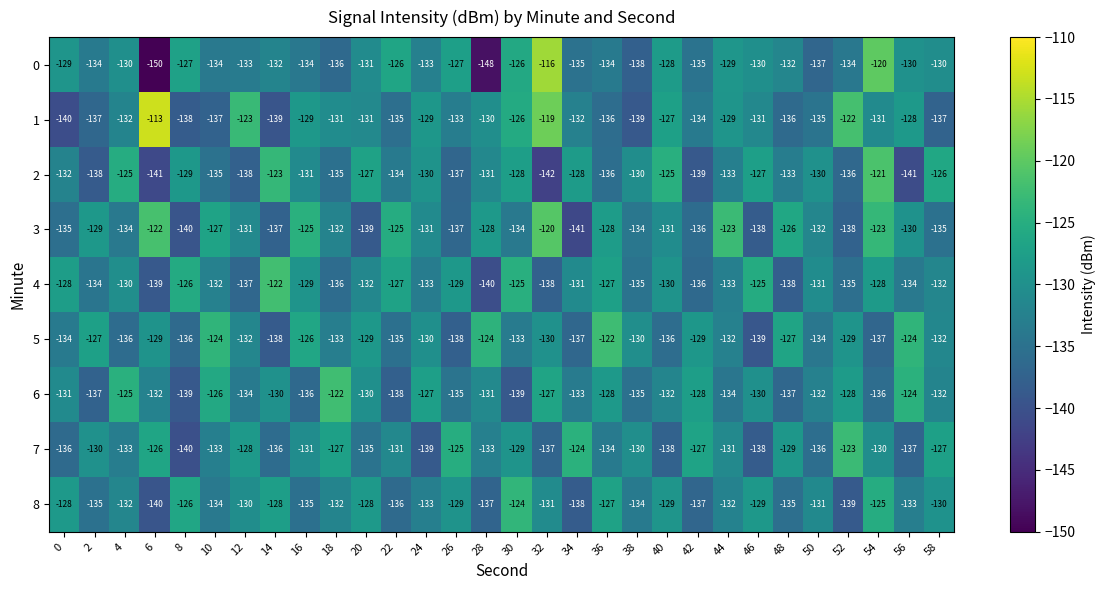

Which series has the largest total across all categories?

1